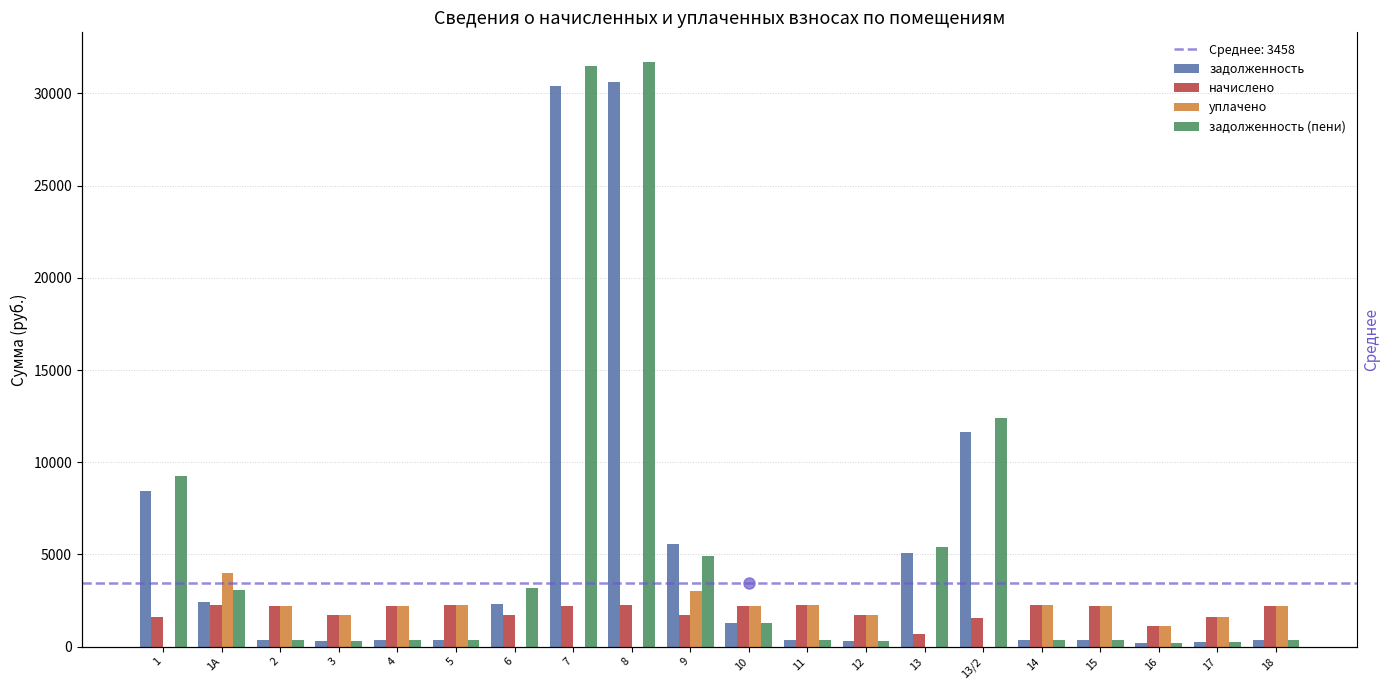

What position from the right is 4?

16